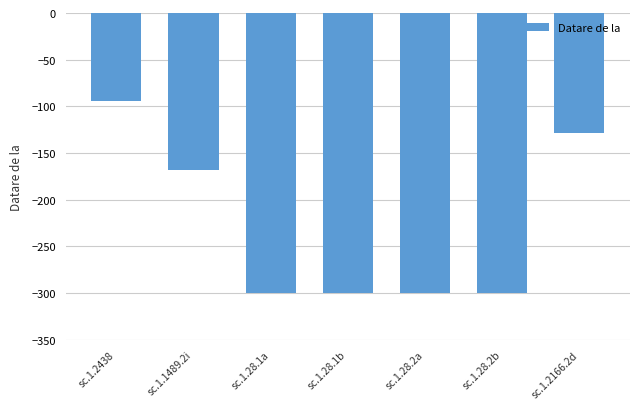

What is the sum of all values?

-1591